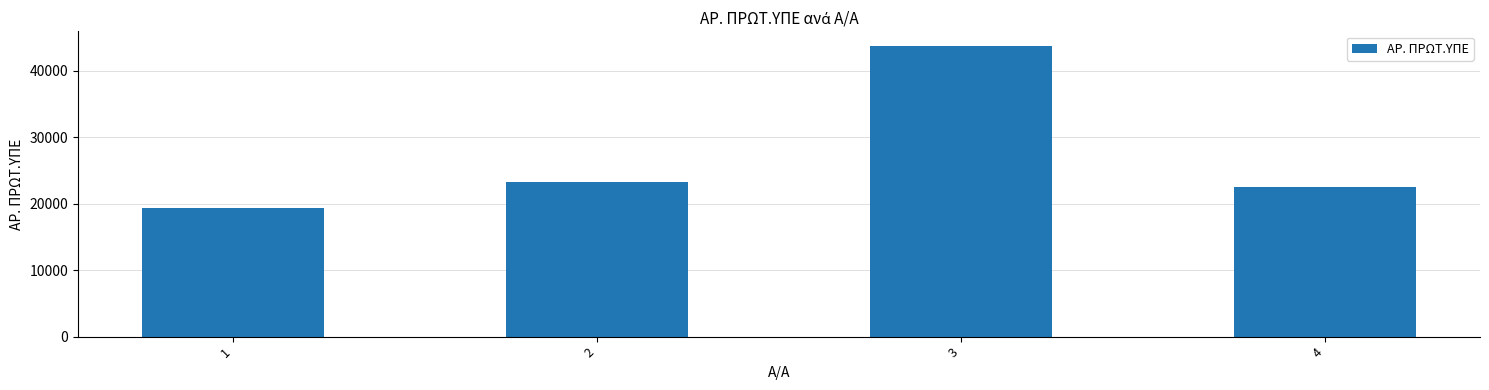

What is the smallest value displayed?

19370